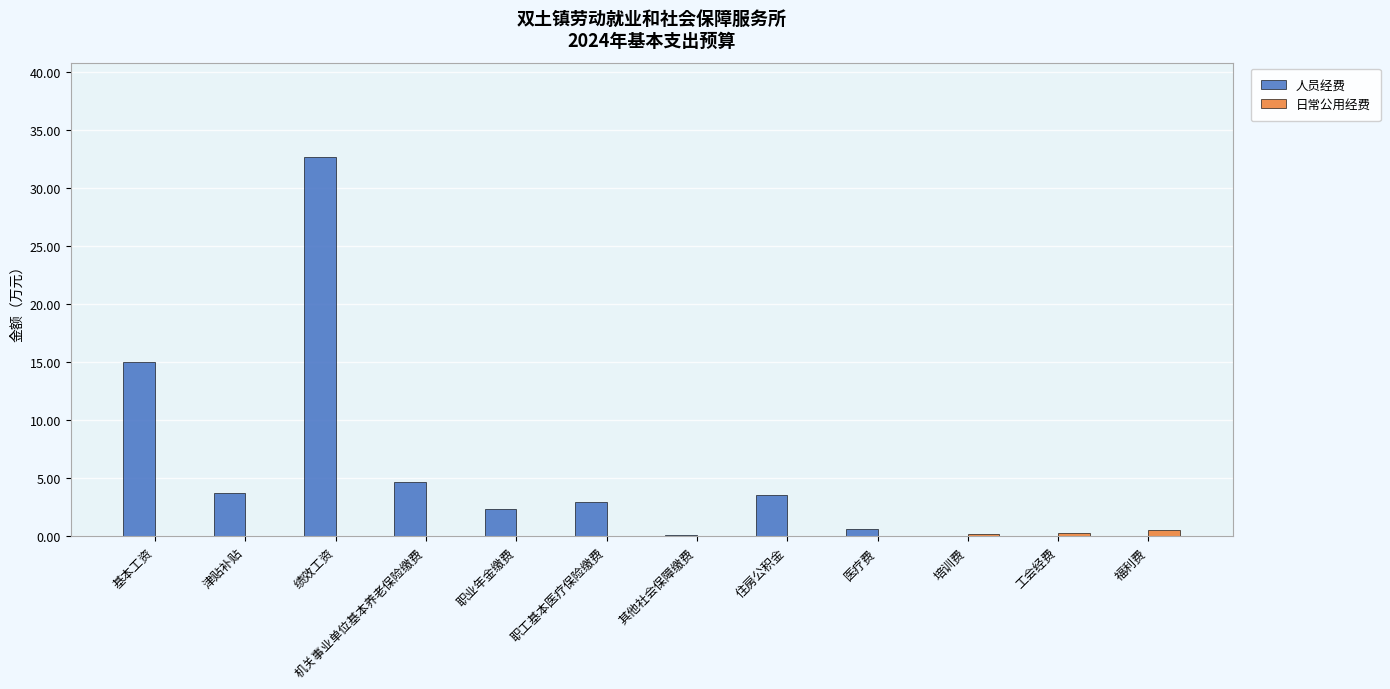

Is the value of 人员经费 at 职业年金缴费 greater than the value of 日常公用经费 at 工会经费?

Yes